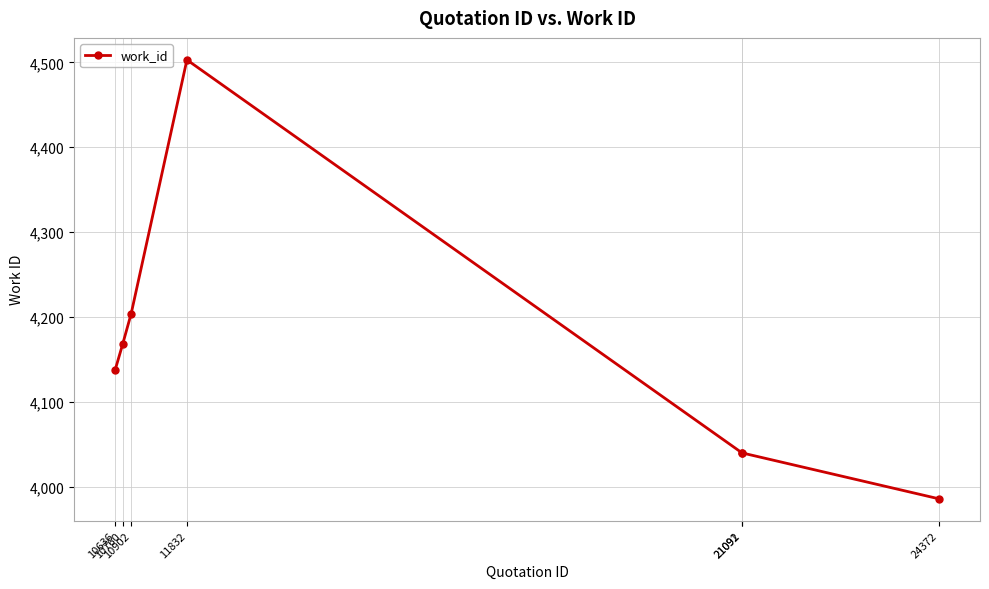

True or false: the data has more than 0 interior local peaks.

True